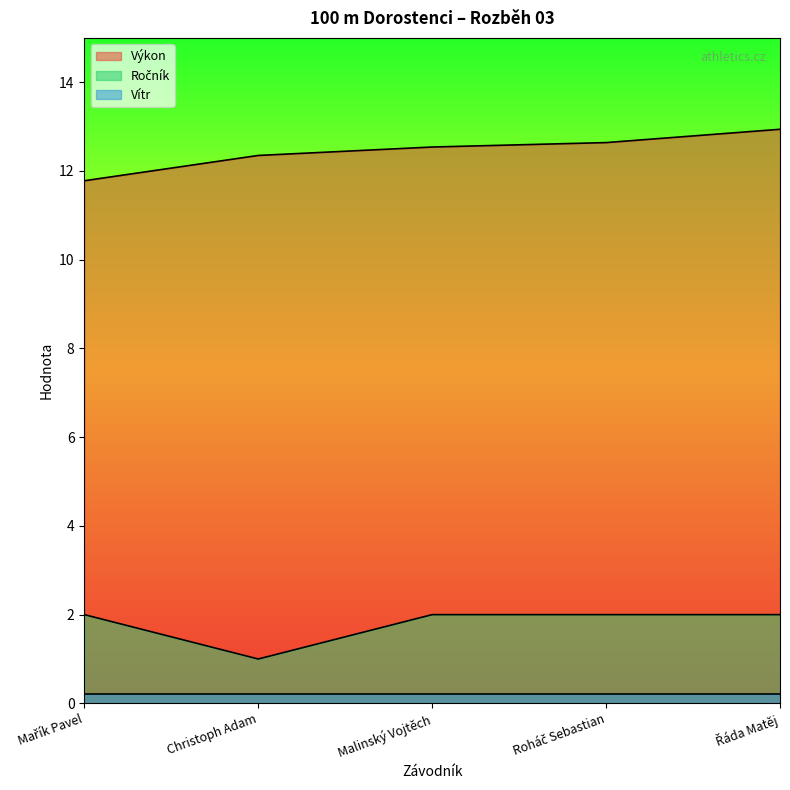

Does the chart have visible grid lines?

No